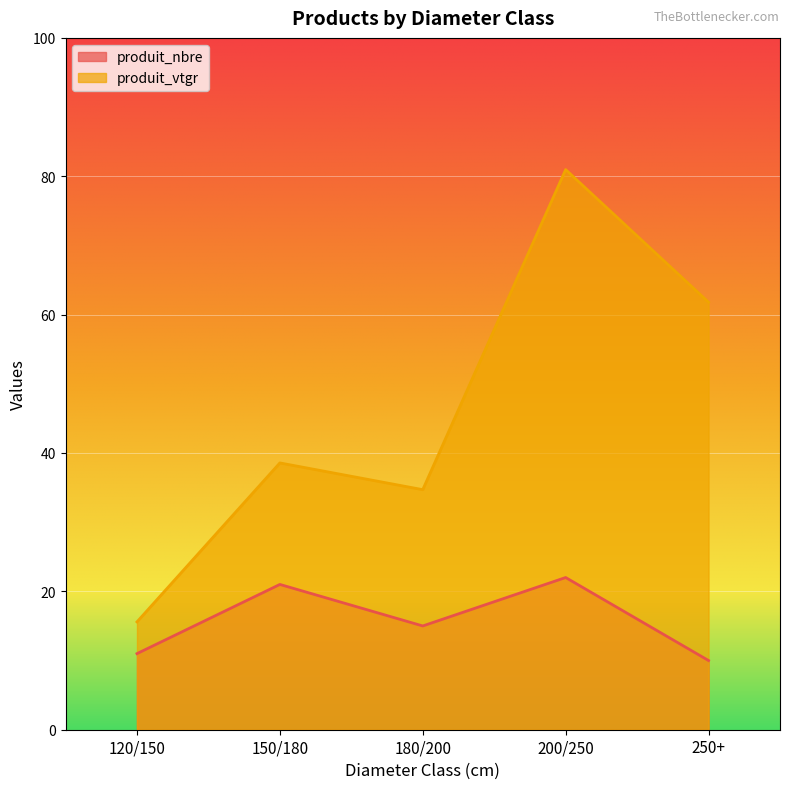

Rank the categories by produit_nbre value from highest to lowest.

200/250, 150/180, 180/200, 120/150, 250+